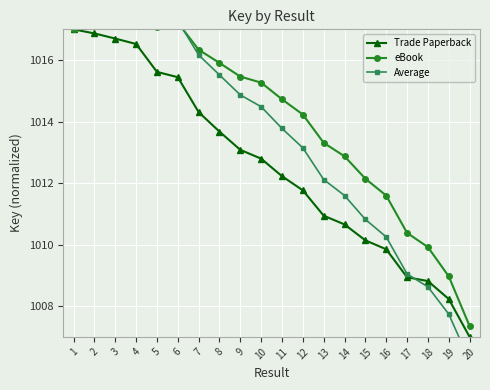

Which category has the highest value in the eBook series?

4